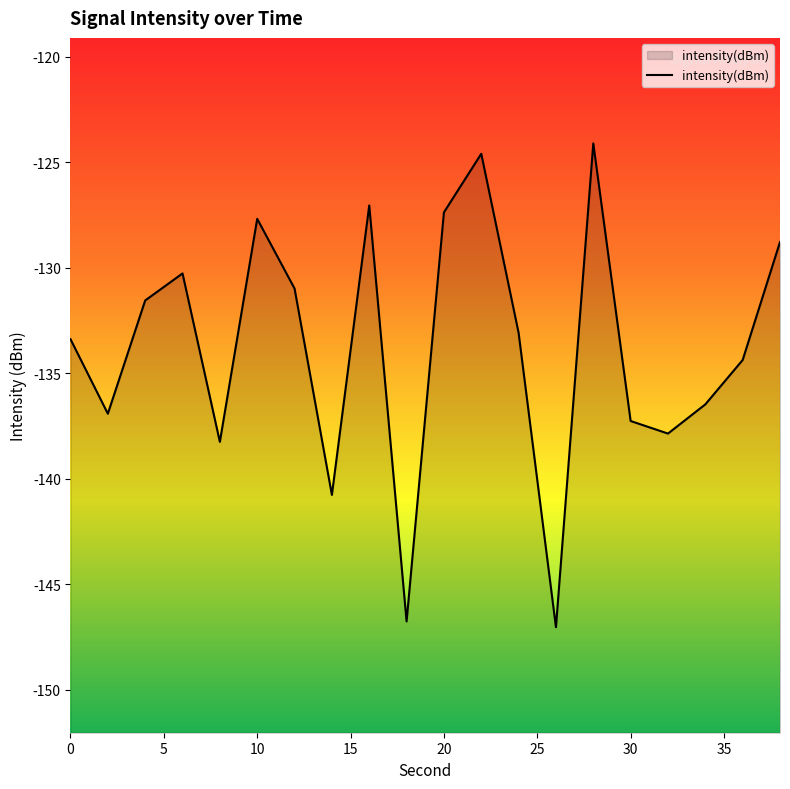

Reading left to right, extract all data points from this chart.

0=-133.4	2=-136.9	4=-131.6	6=-130.3	8=-138.3	10=-127.7	12=-131.0	14=-140.8	16=-127.1	18=-146.8	20=-127.4	22=-124.6	24=-133.1	26=-147.0	28=-124.1	30=-137.3	32=-137.9	34=-136.5	36=-134.4	38=-128.8